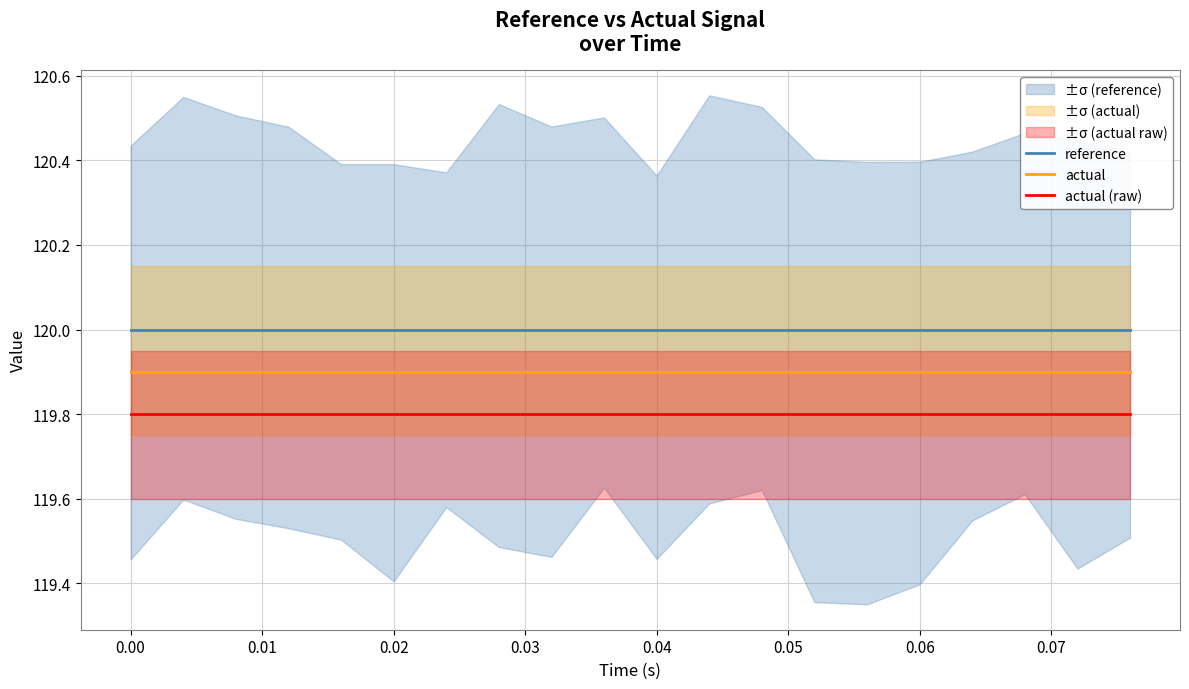

What is the lowest value of the reference series?

120.0